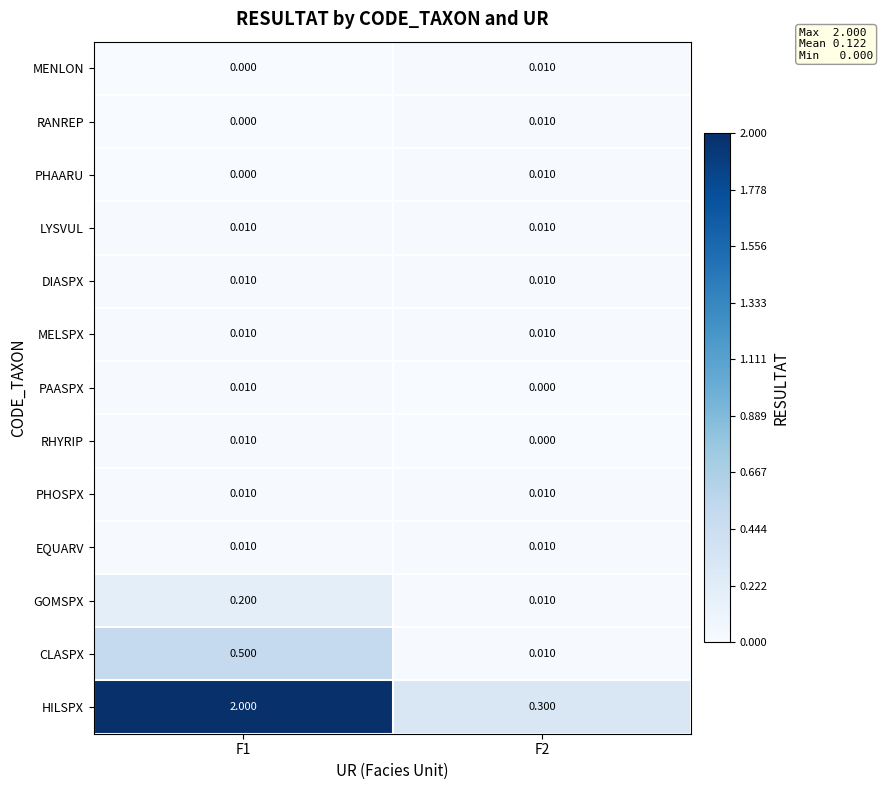

Which series has the widest spread of values?

HILSPX